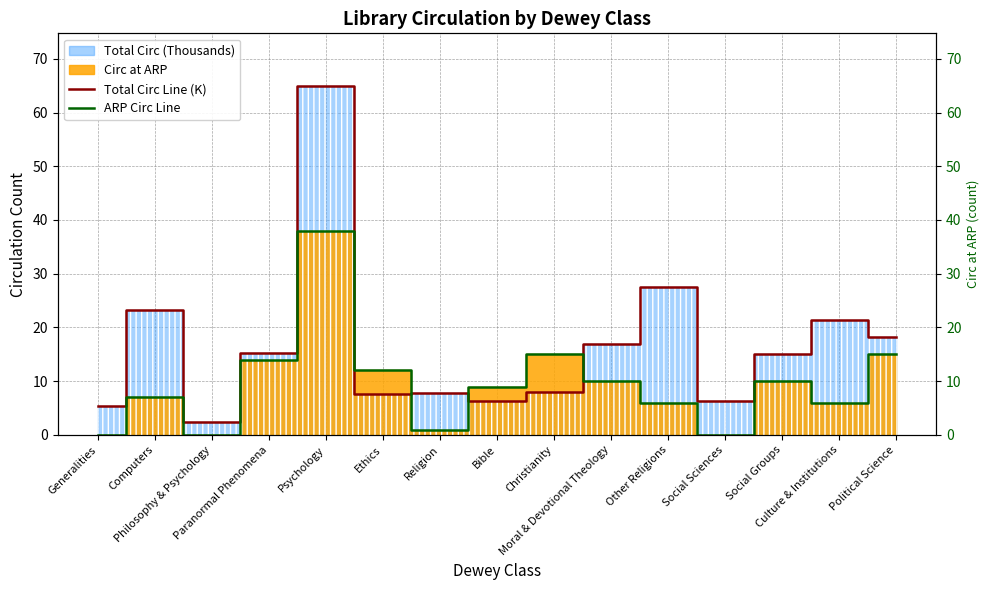

The ARP Circ Line series shows 1.2 at Other Religions. True or false?

False